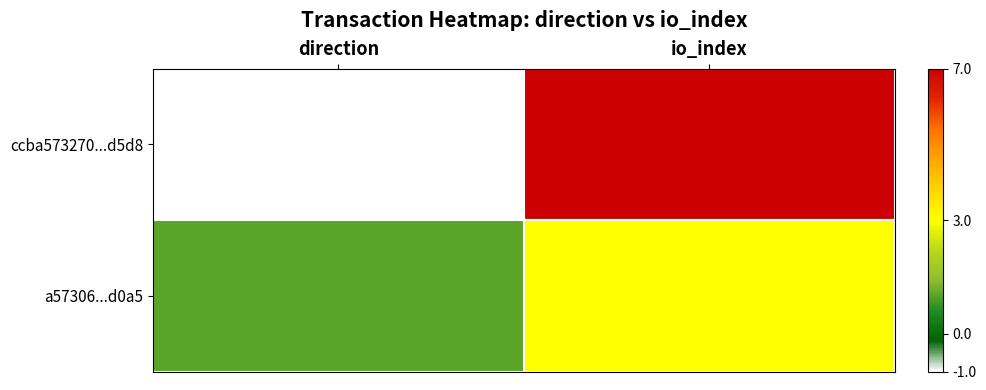

Reading left to right, extract all data points from this chart.

ccba573270...d5d8: direction=-1	io_index=7
a57306...d0a5: direction=1	io_index=3